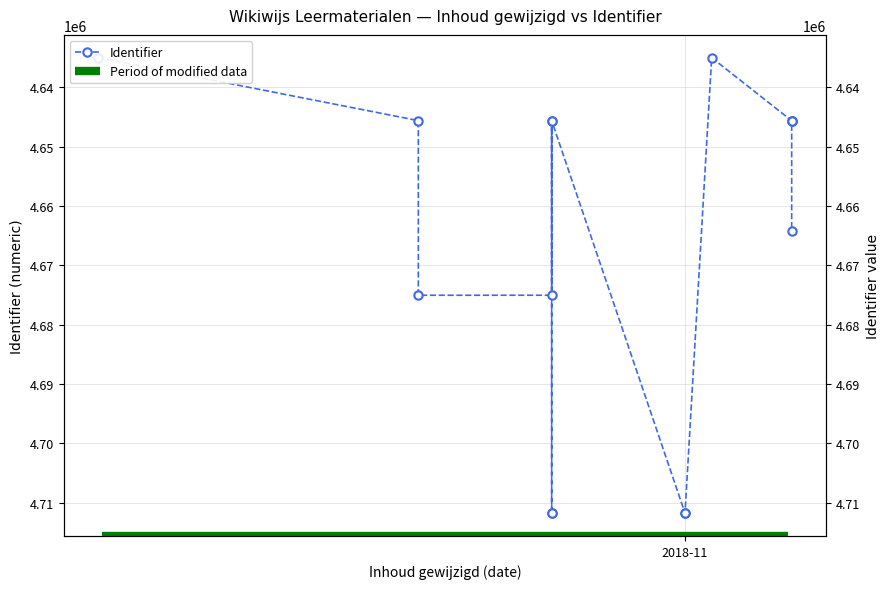

Where is the data nearest to the value 4673377?

2018-10-27